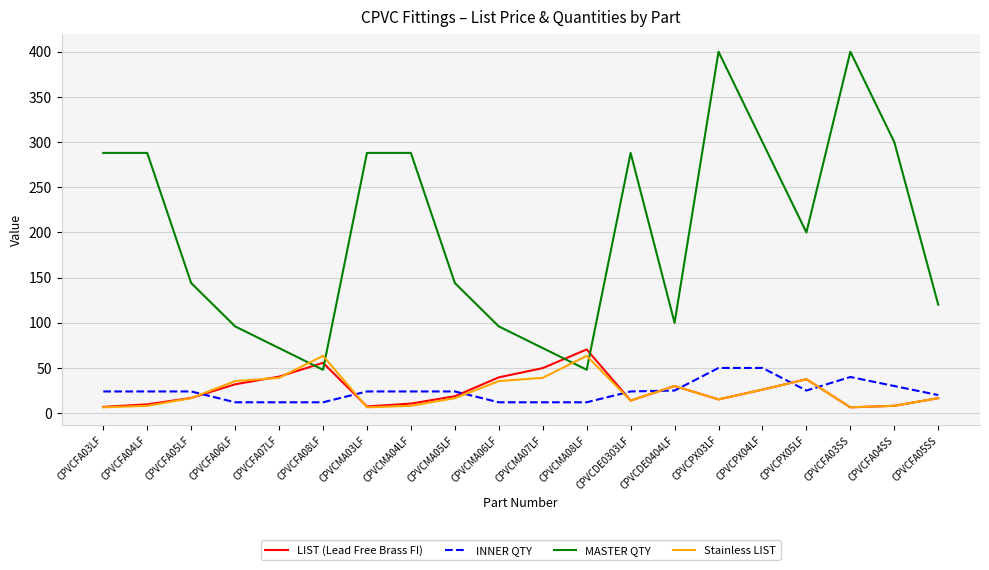

The LIST (Lead Free Brass FI) series shows 30.0 at CPVCDE0404LF. True or false?

True